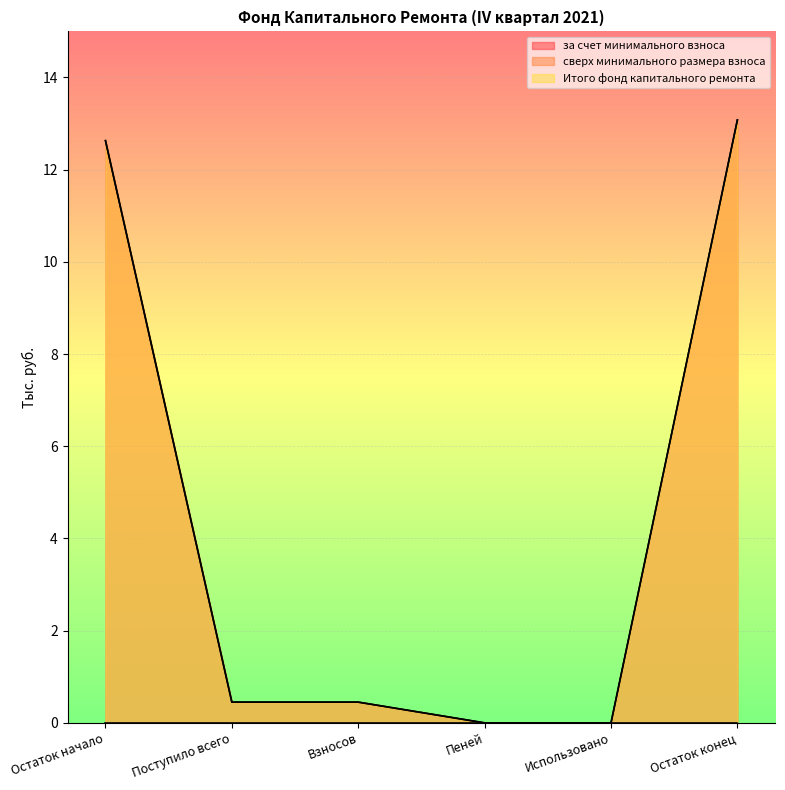

True or false: Итого фонд капитального ремонта and за счет минимального взноса intersect in this chart.

False